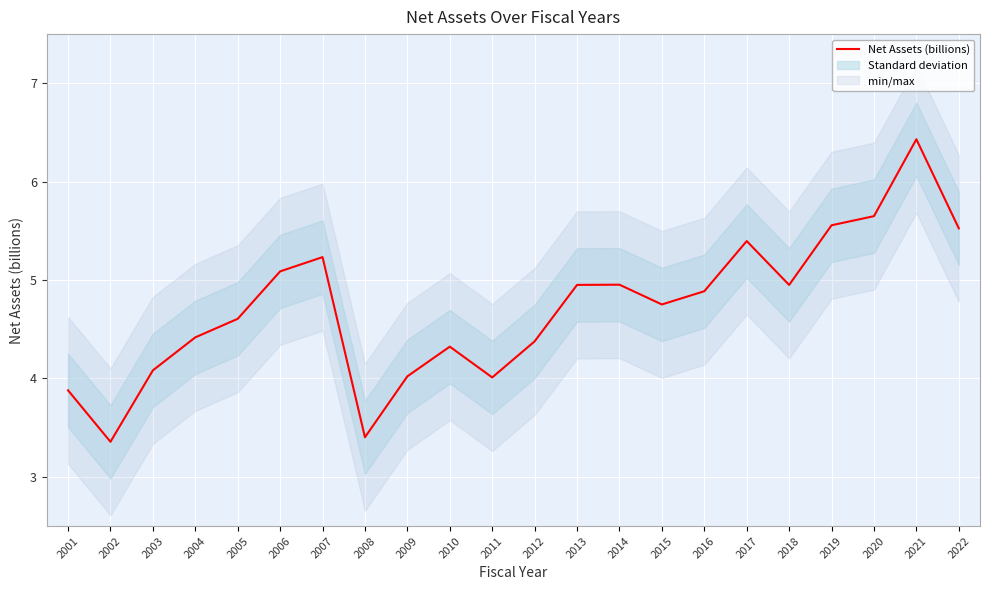

What is the minimum value shown in the chart?

3.4